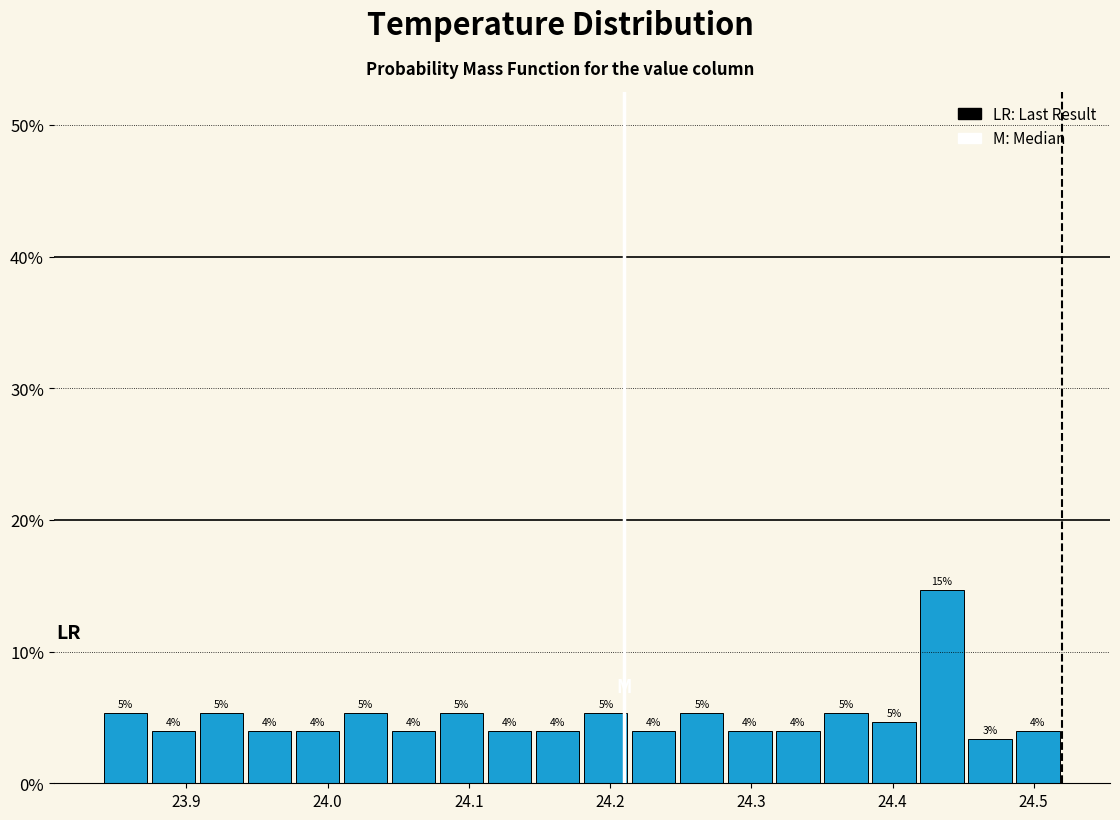

Read against the x-axis, roughly where is the centre of the tallest bar?

24.44